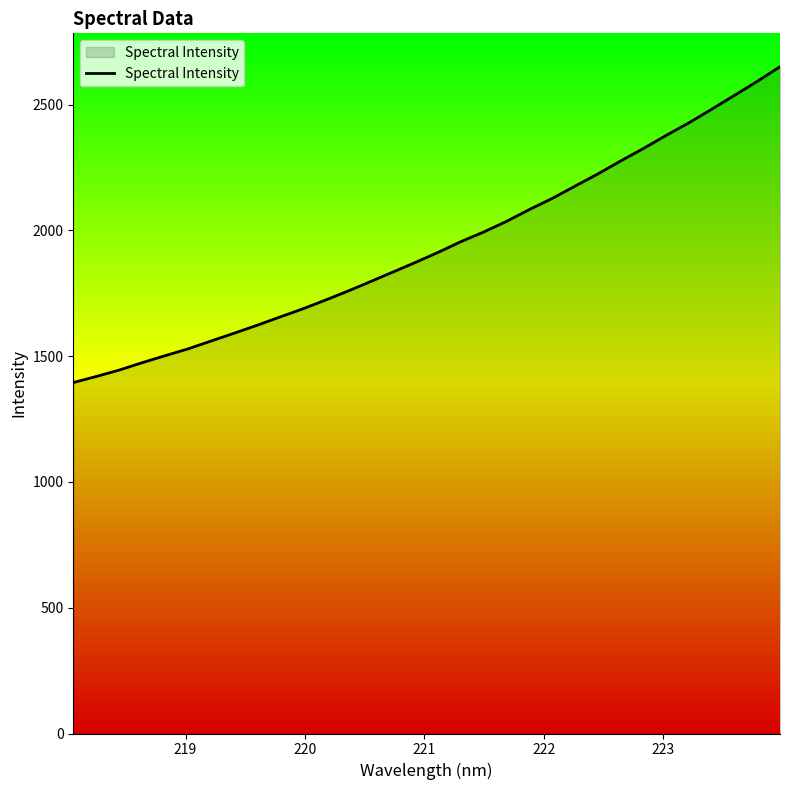

What is the smallest value displayed?

1395.3